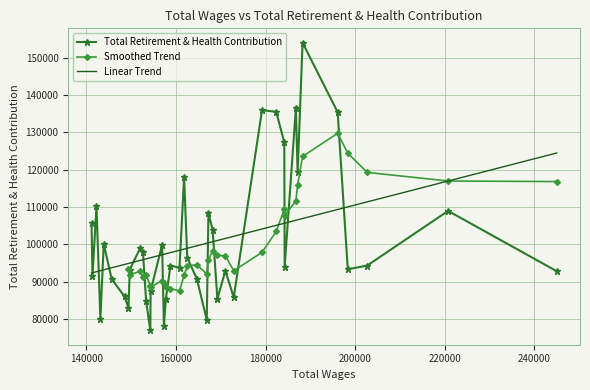

How many points are higher than both their immediate neighbors (excluding endpoints)?

12